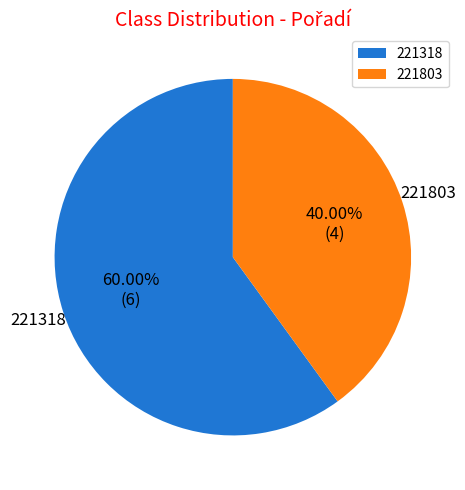

What is the majority slice?

221318